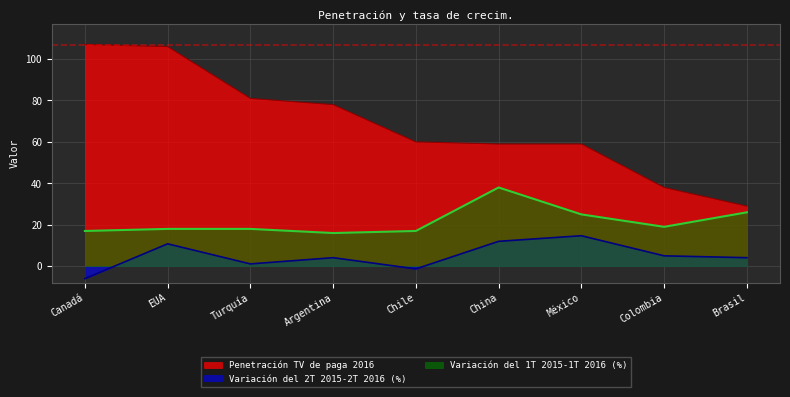

What is the difference between the maximum and minimum values in the Variación del 1T 2015-1T 2016 series?

22.0